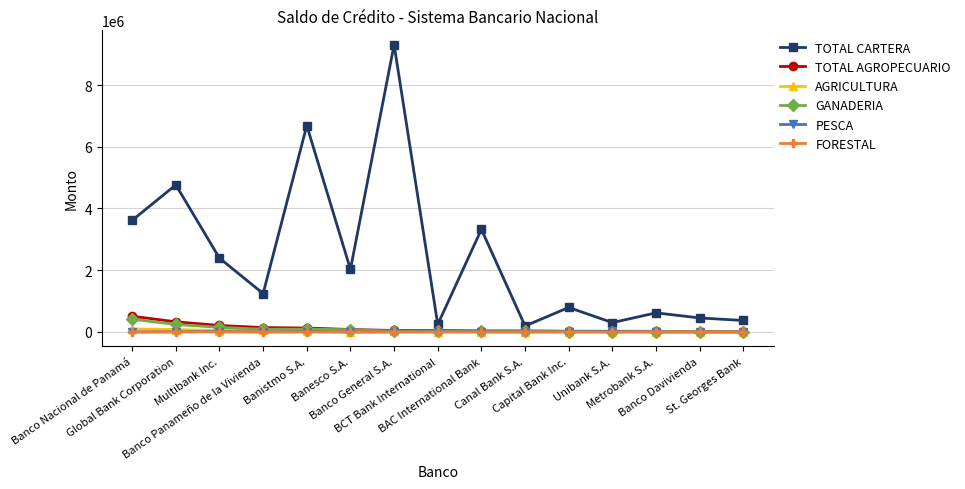

In TOTAL CARTERA, how many points are higher than both neighbors (excluding endpoints)?

6